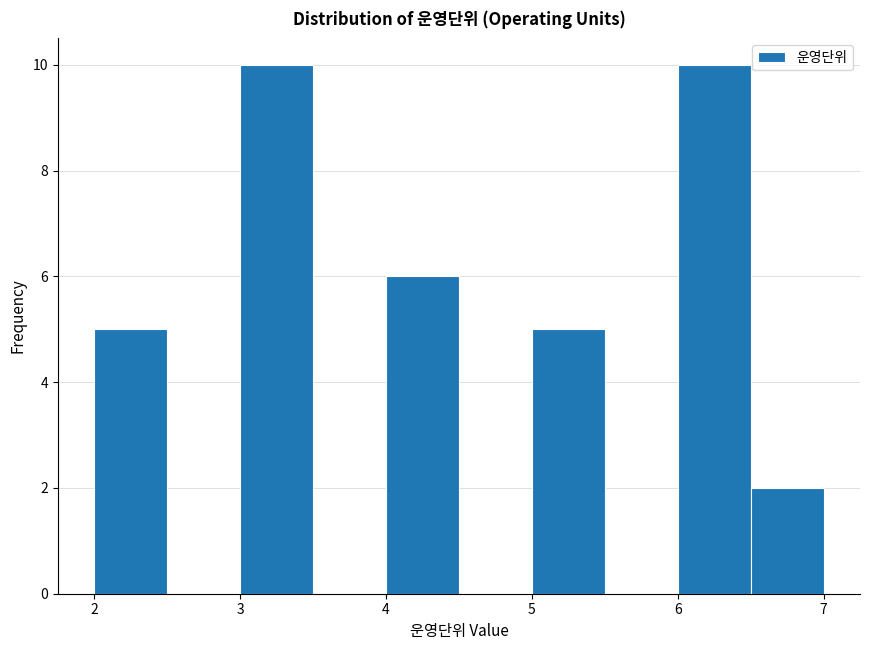

How tall is the bar that spans 2.0 to 2.5 on the x-axis? The values are not printed on the chart, so give them approximately, as read against the axis.

5